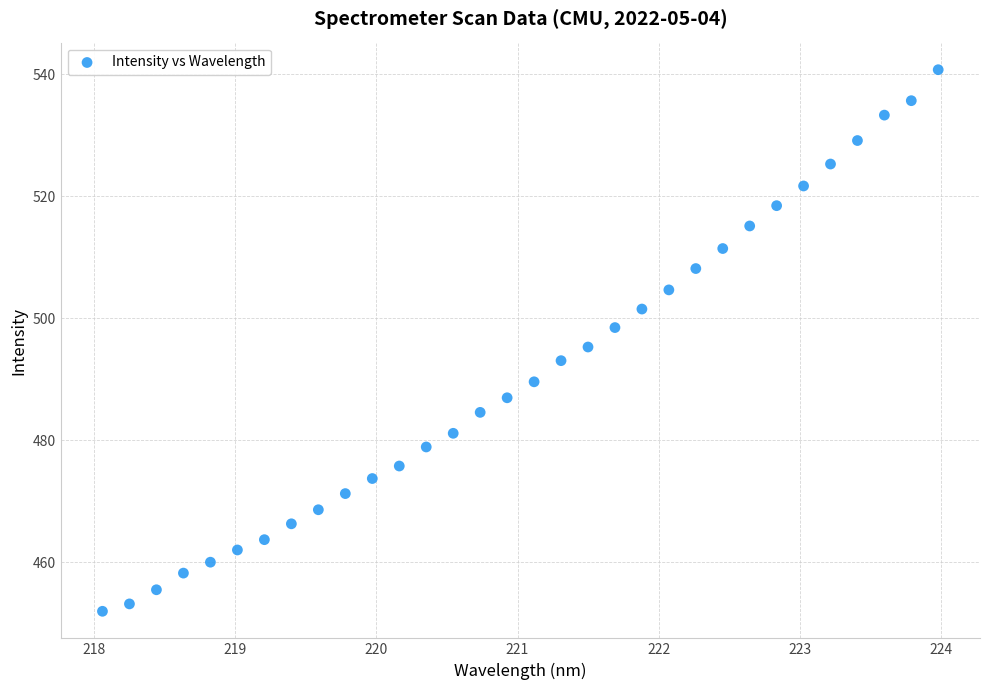

What is the range of Y values (max minus min)?

88.7